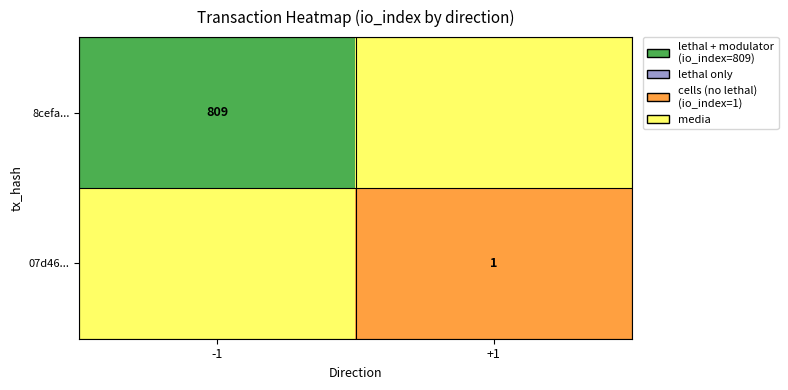

True or false: 8cefa... has a value of 327 at -1.

False